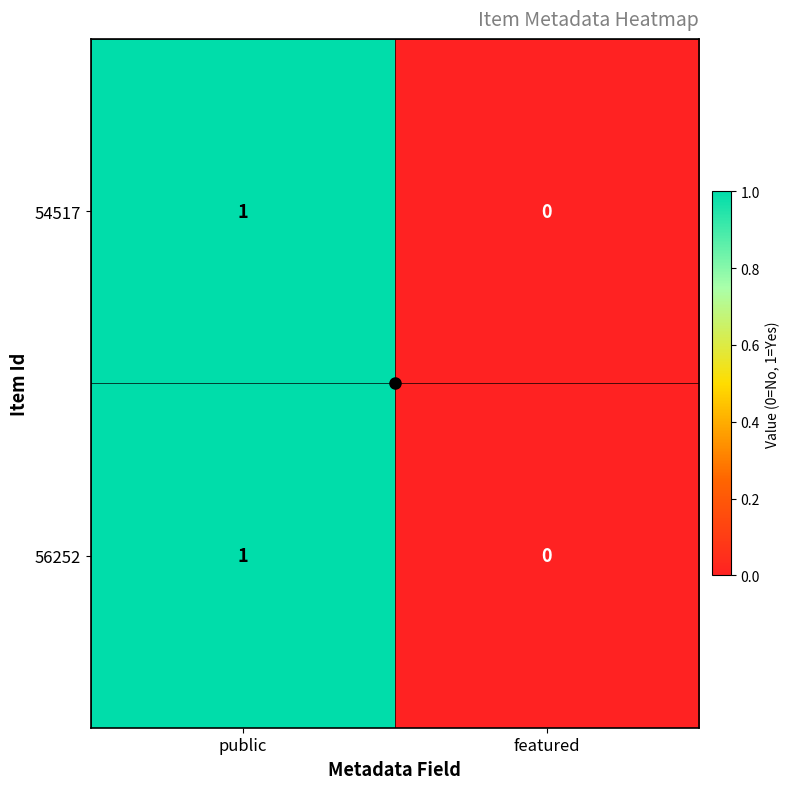

Where is 56252 nearest to the value 0?

featured